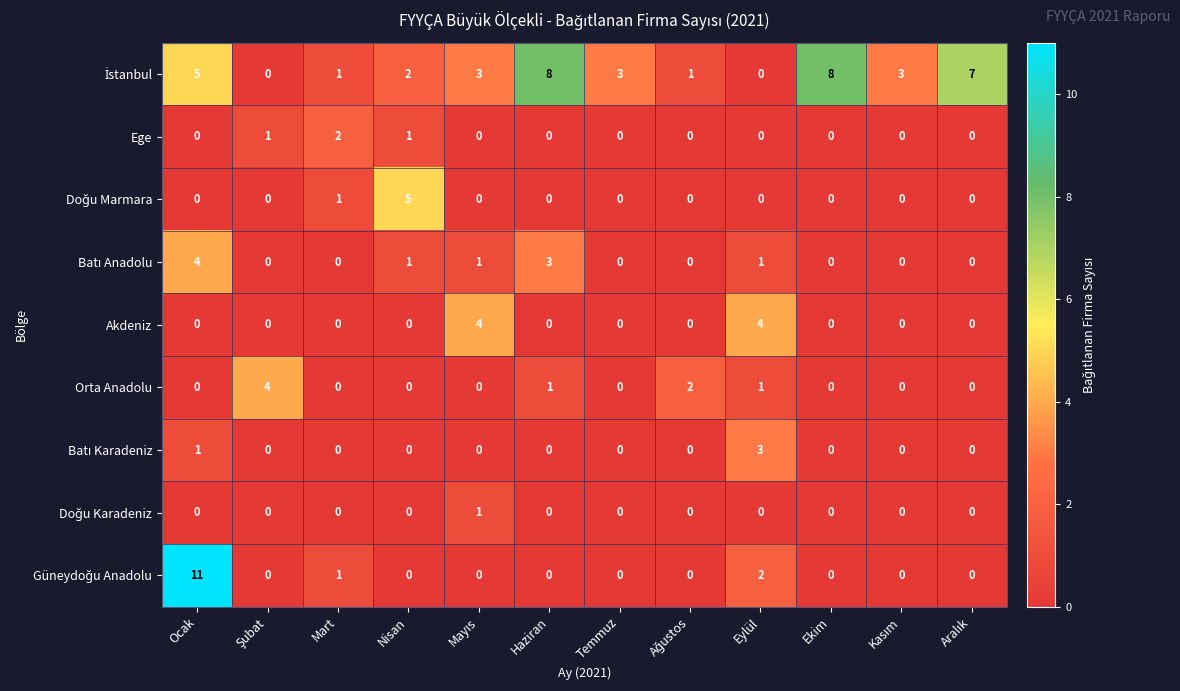

What is the spread (max minus min) of values at Ocak?

11